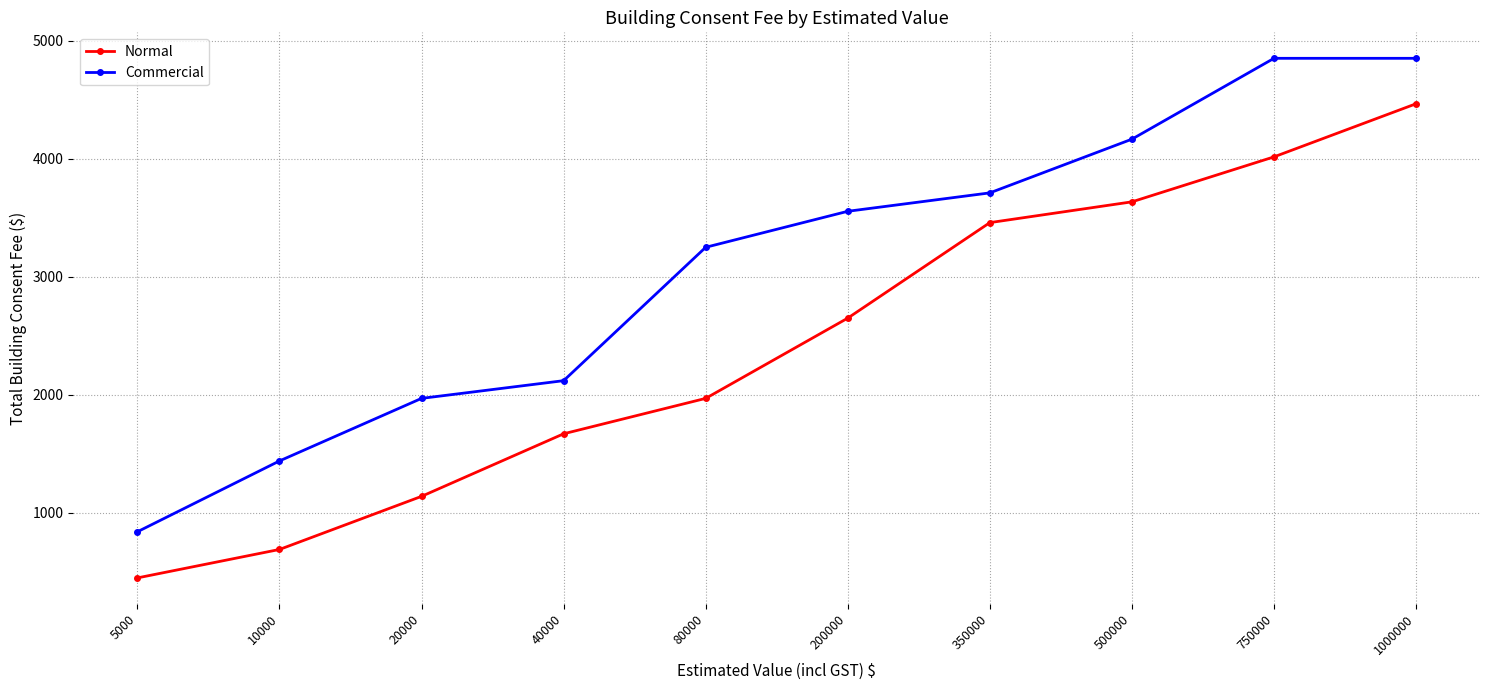

At how many categories does at least one series exceed 1476?

8